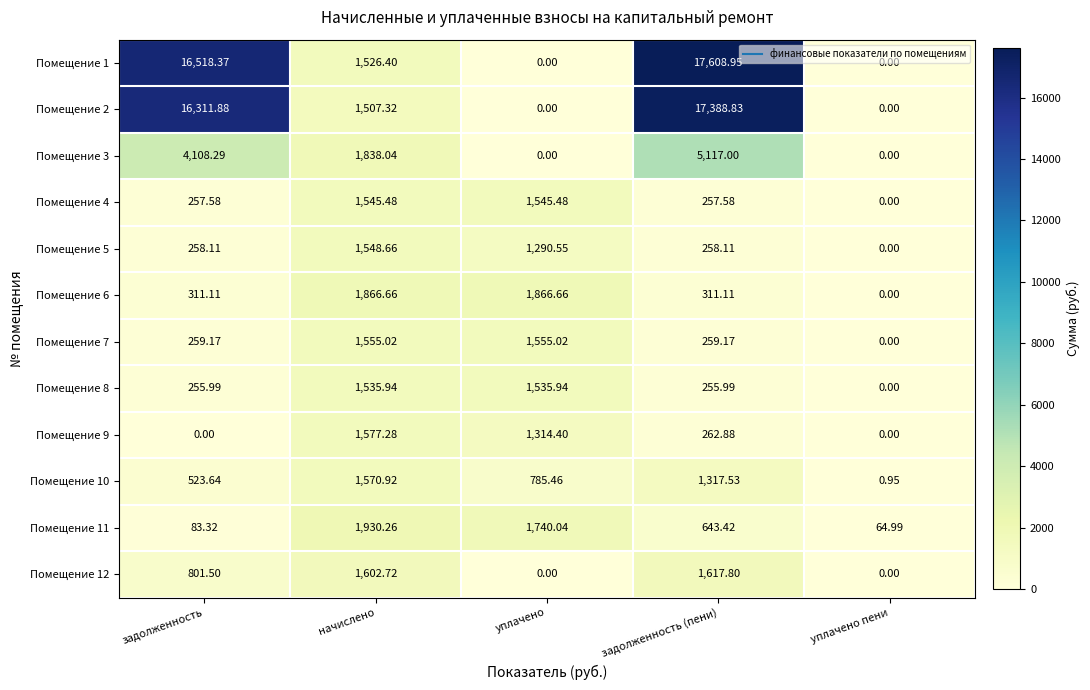

What is the spread (max minus min) of values at уплачено?

1866.7